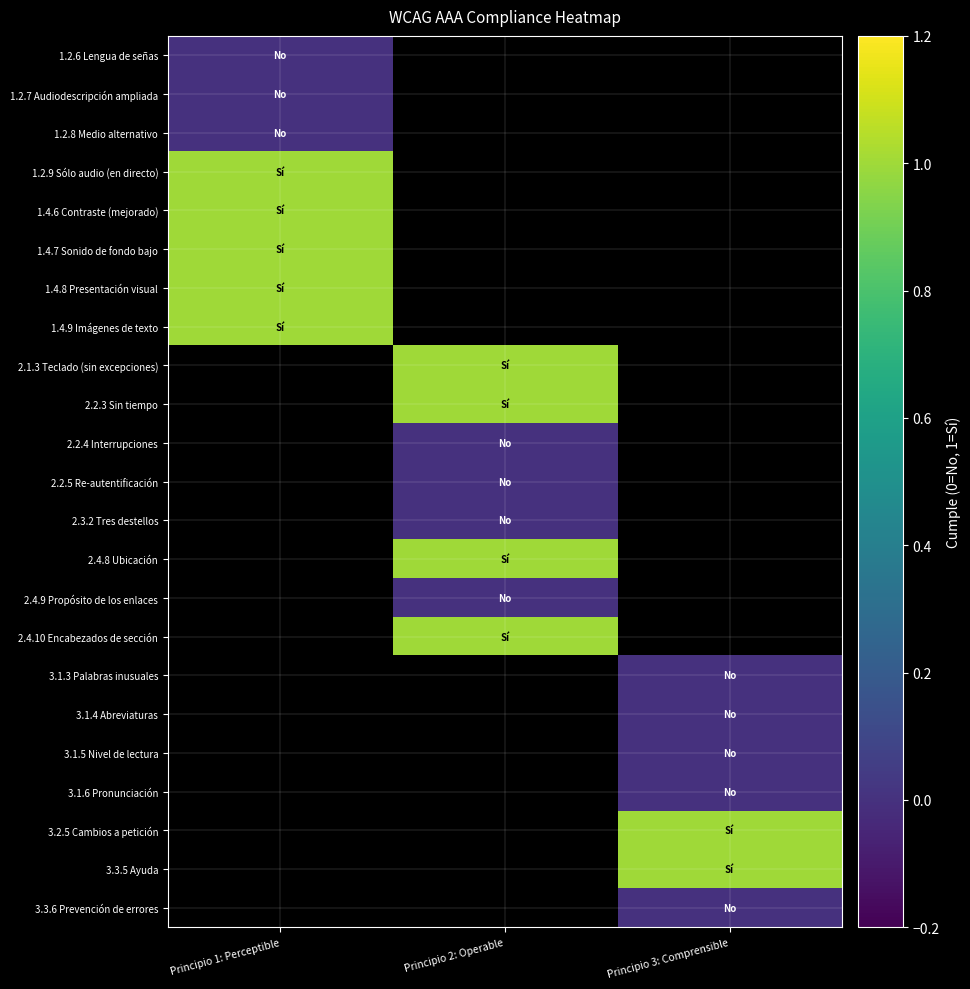

Which category has the lowest value across all series?

Principio 1: Perceptible